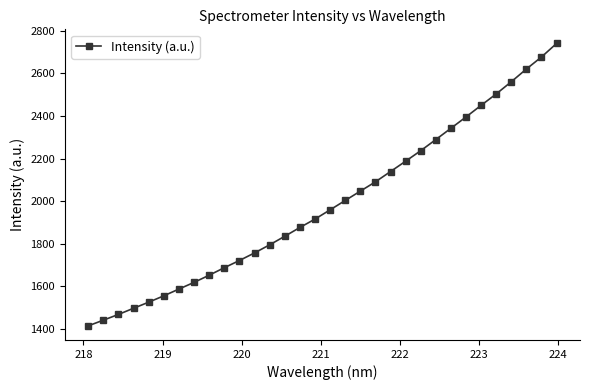

What is the value of the 14th point from the left?

1835.3